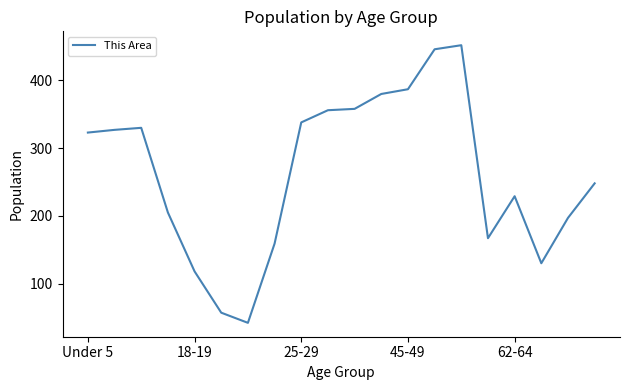

What is the difference between the maximum and minimum values?

410